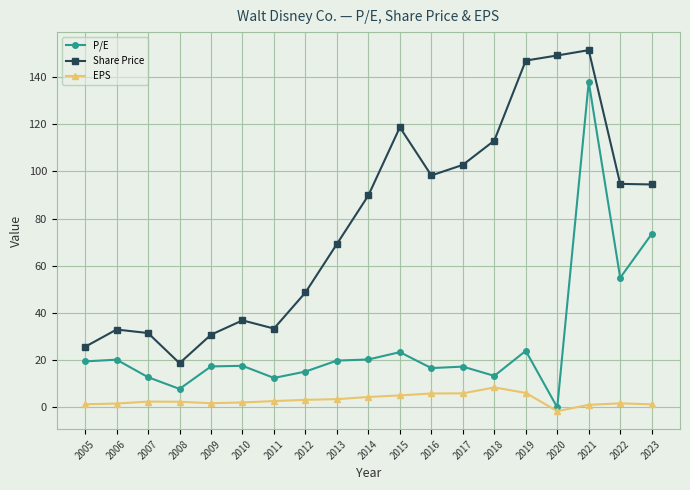

Which series changed the most between 2013 and 2018?

Share Price